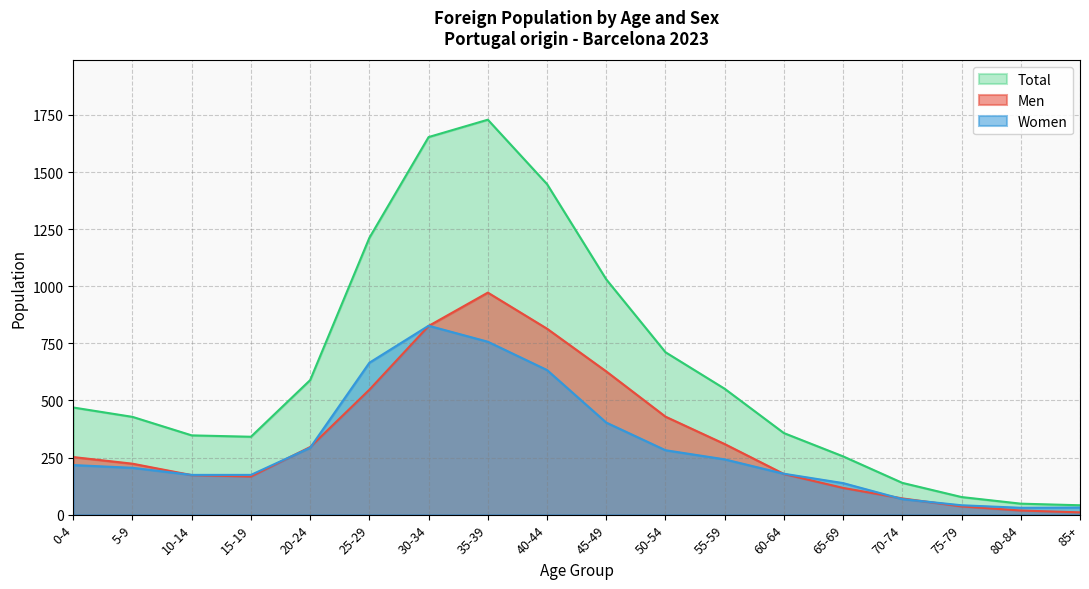

Rank the series at 50-54 from lowest to highest value.

Women, Men, Total